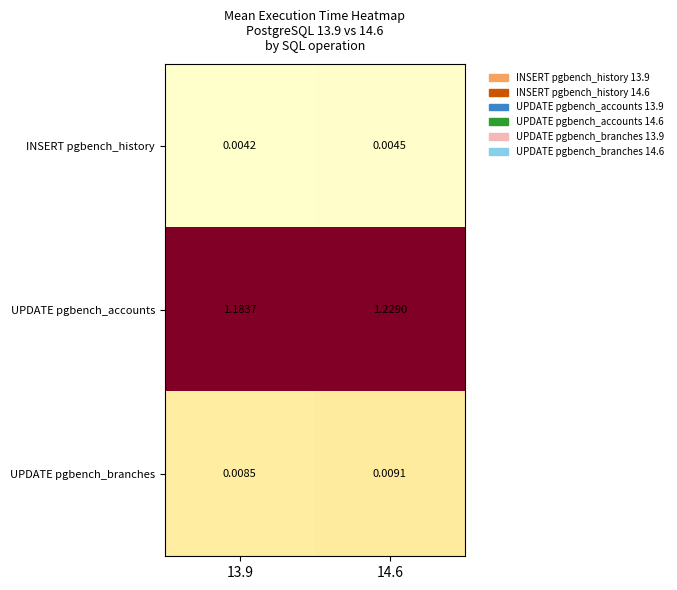

Which series has the largest total across all categories?

UPDATE pgbench_accounts